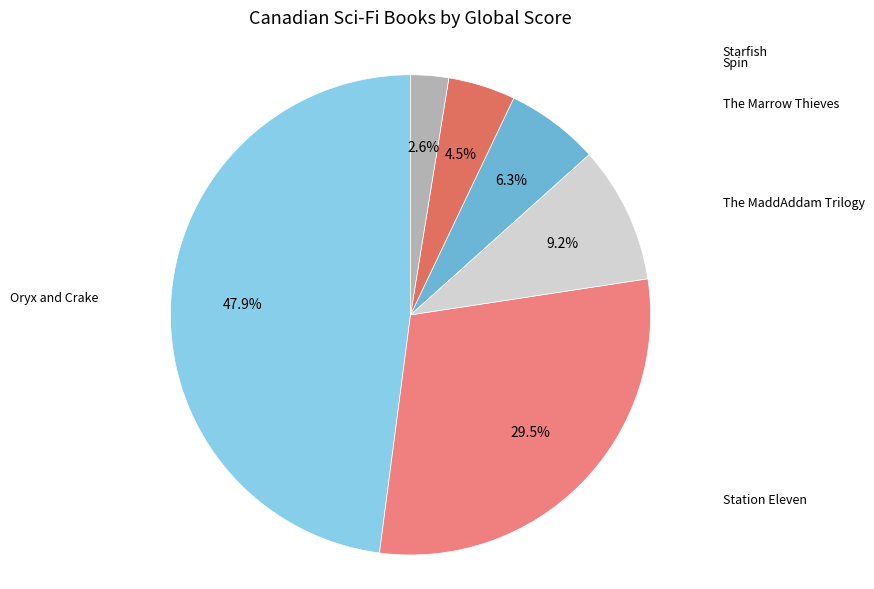

What is the smallest slice in the pie chart?

Starfish